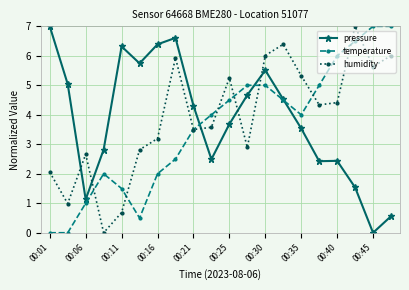

Which series ends up on top after the final intersection of pressure and humidity?

humidity